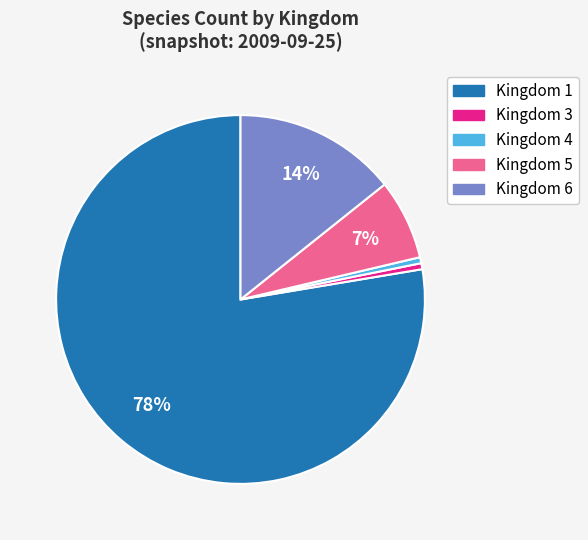

Count the number of slices in the pie.

5